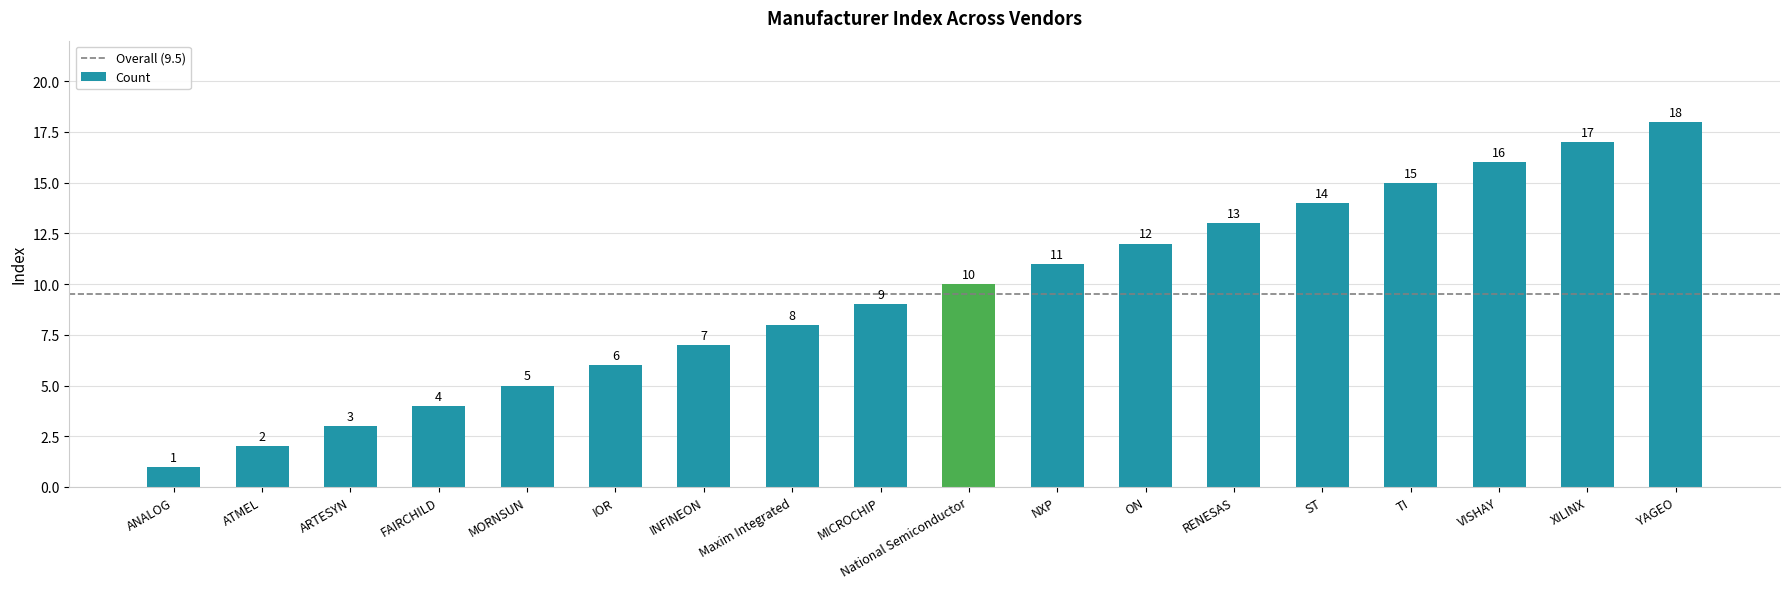

What is the approximate value at Maxim Integrated, to the nearest 10?

10